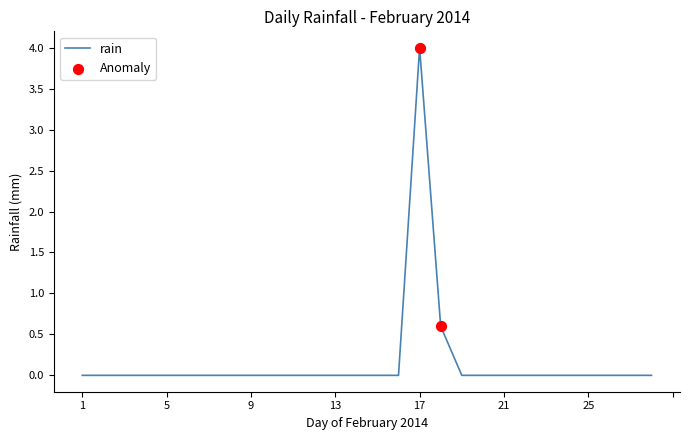

What is the greatest value displayed?

4.0